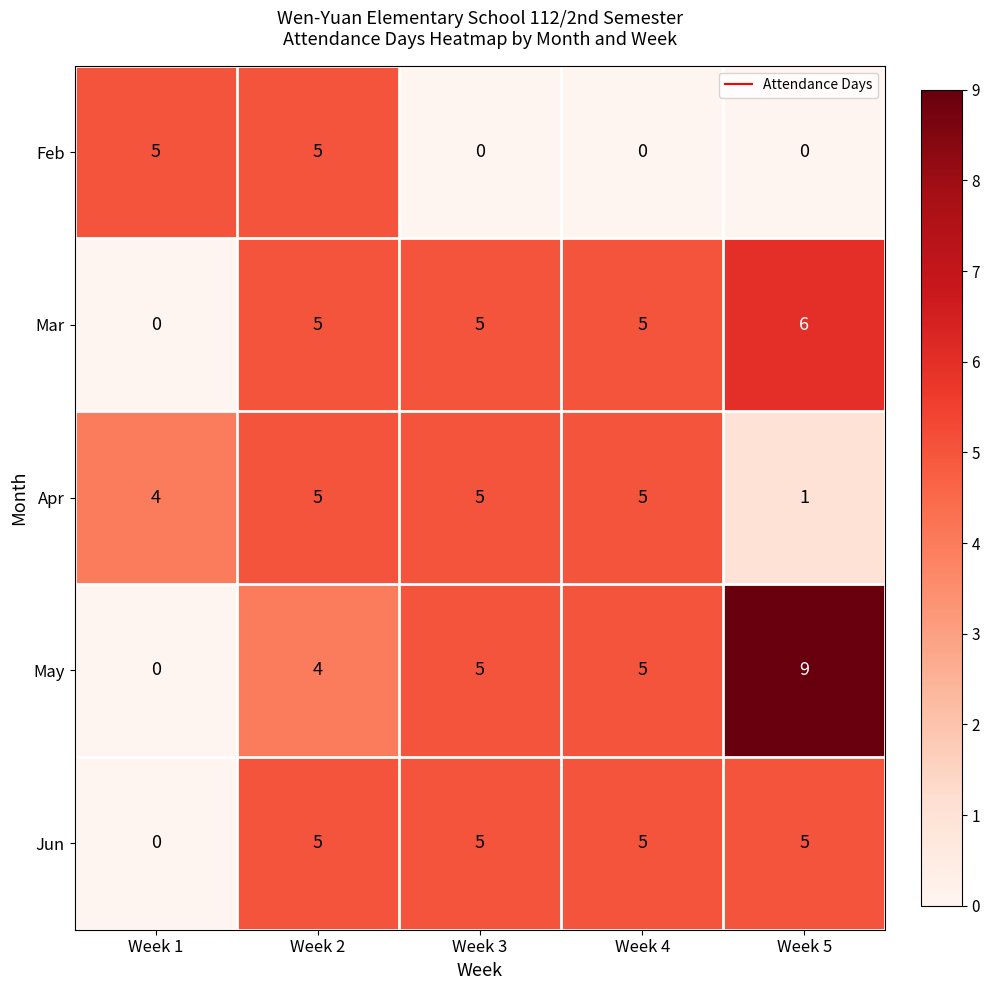

Reading left to right, transcribe all the data shown in this chart.

Feb: Week 1=5	Week 2=5	Week 3=0	Week 4=0	Week 5=0
Mar: Week 1=0	Week 2=5	Week 3=5	Week 4=5	Week 5=6
Apr: Week 1=4	Week 2=5	Week 3=5	Week 4=5	Week 5=1
May: Week 1=0	Week 2=4	Week 3=5	Week 4=5	Week 5=9
Jun: Week 1=0	Week 2=5	Week 3=5	Week 4=5	Week 5=5